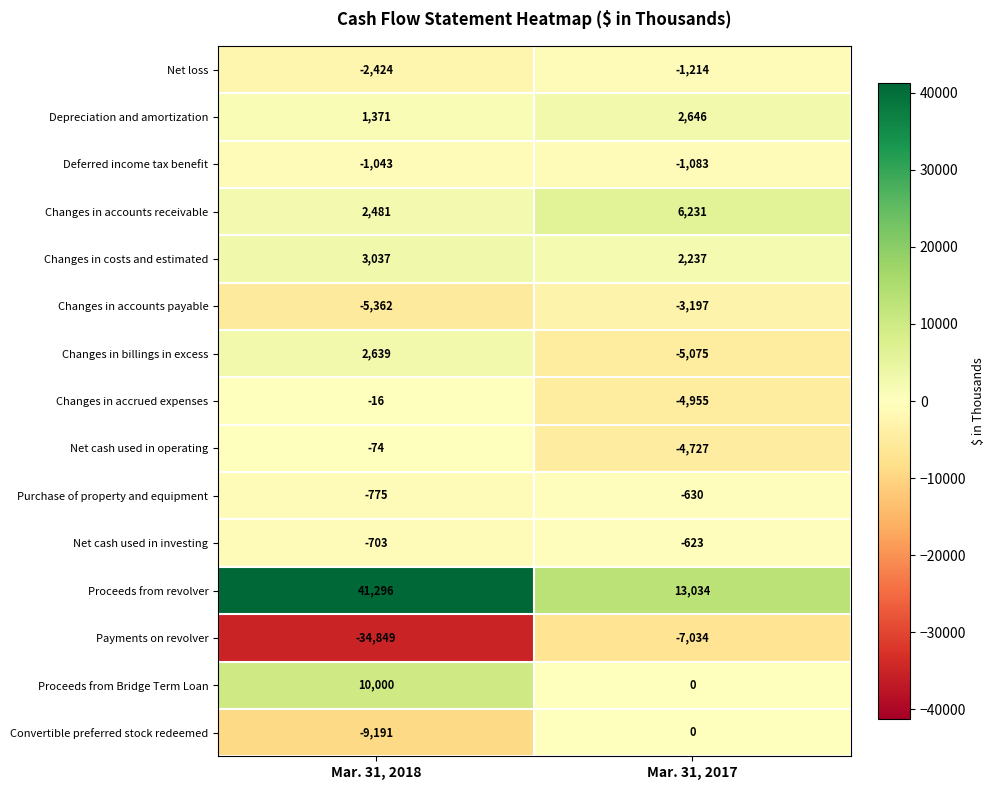

How many data points does each series have?

2